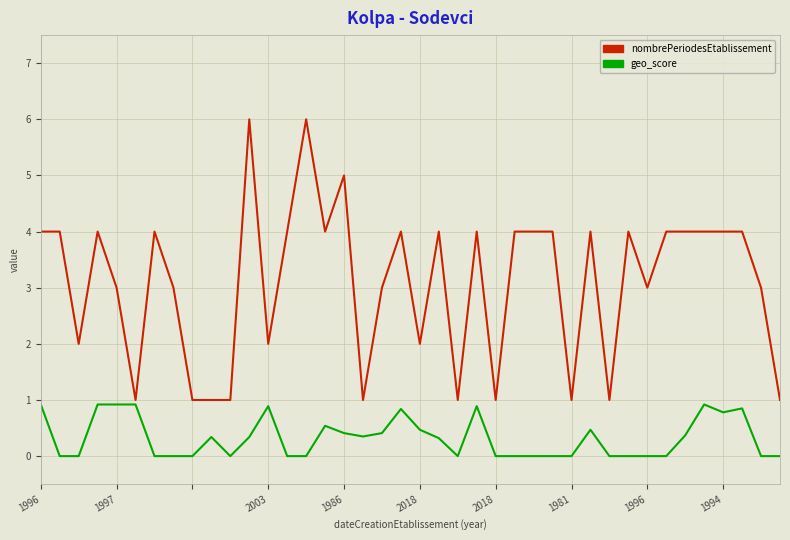

Which series has the largest range (max minus min)?

nombrePeriodesEtablissement